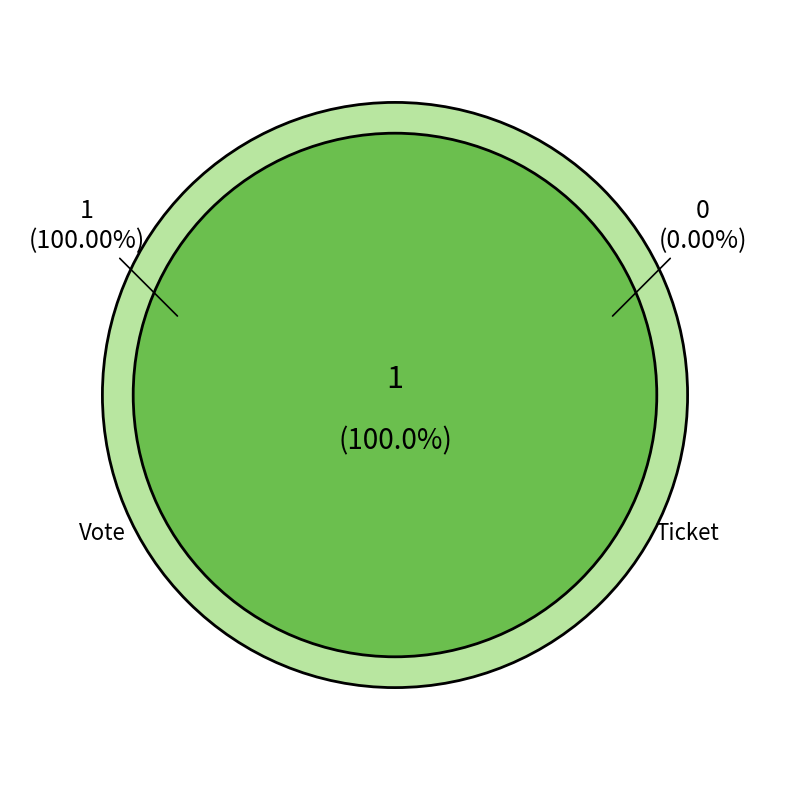

To the nearest percent, what is the average slice percentage?

50%